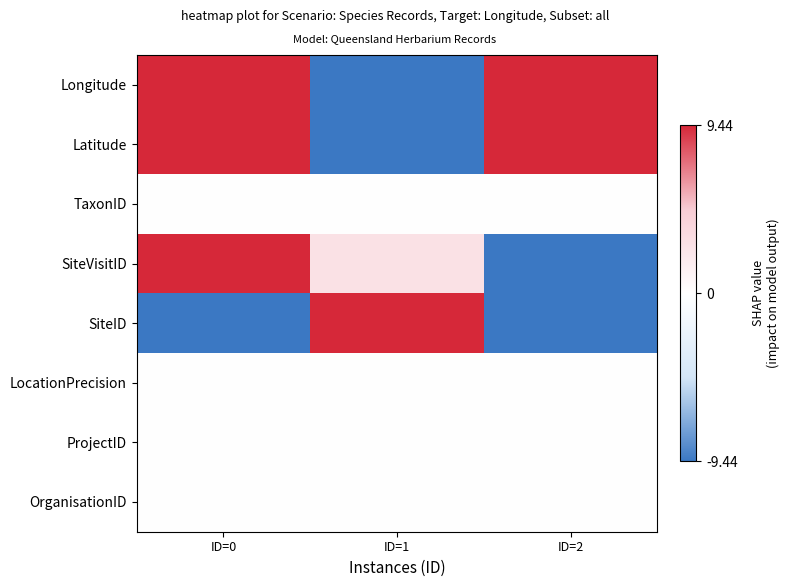

What is the maximum value shown in the chart?

9.4